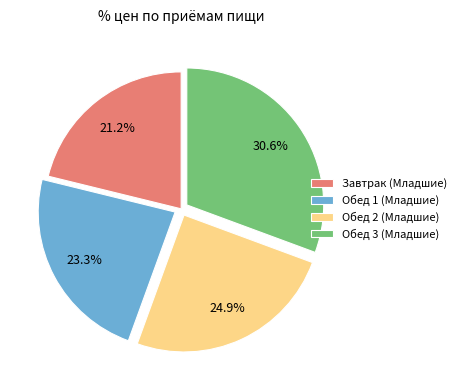

What is the total percentage of Обед 2 (Младшие) and Обед 3 (Младшие)?

55.5%